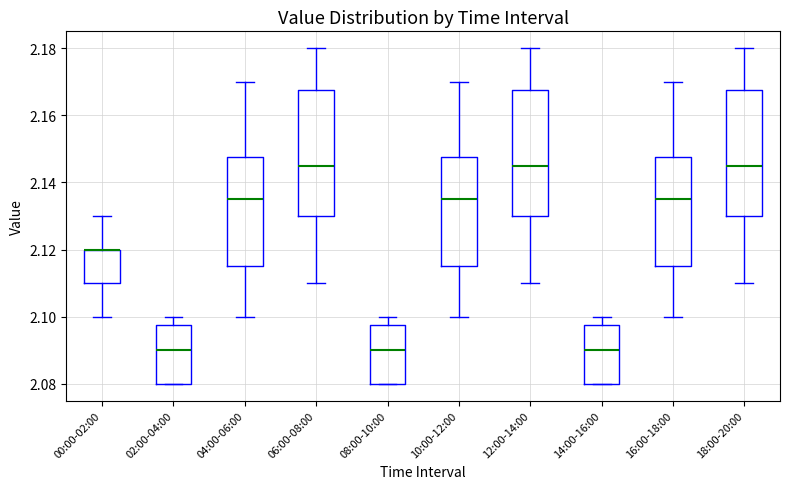

Where does the lower whisker of the box for 04:00-06:00 end on the y-axis? The values are not printed on the chart, so give them approximately, as read against the axis.

2.100